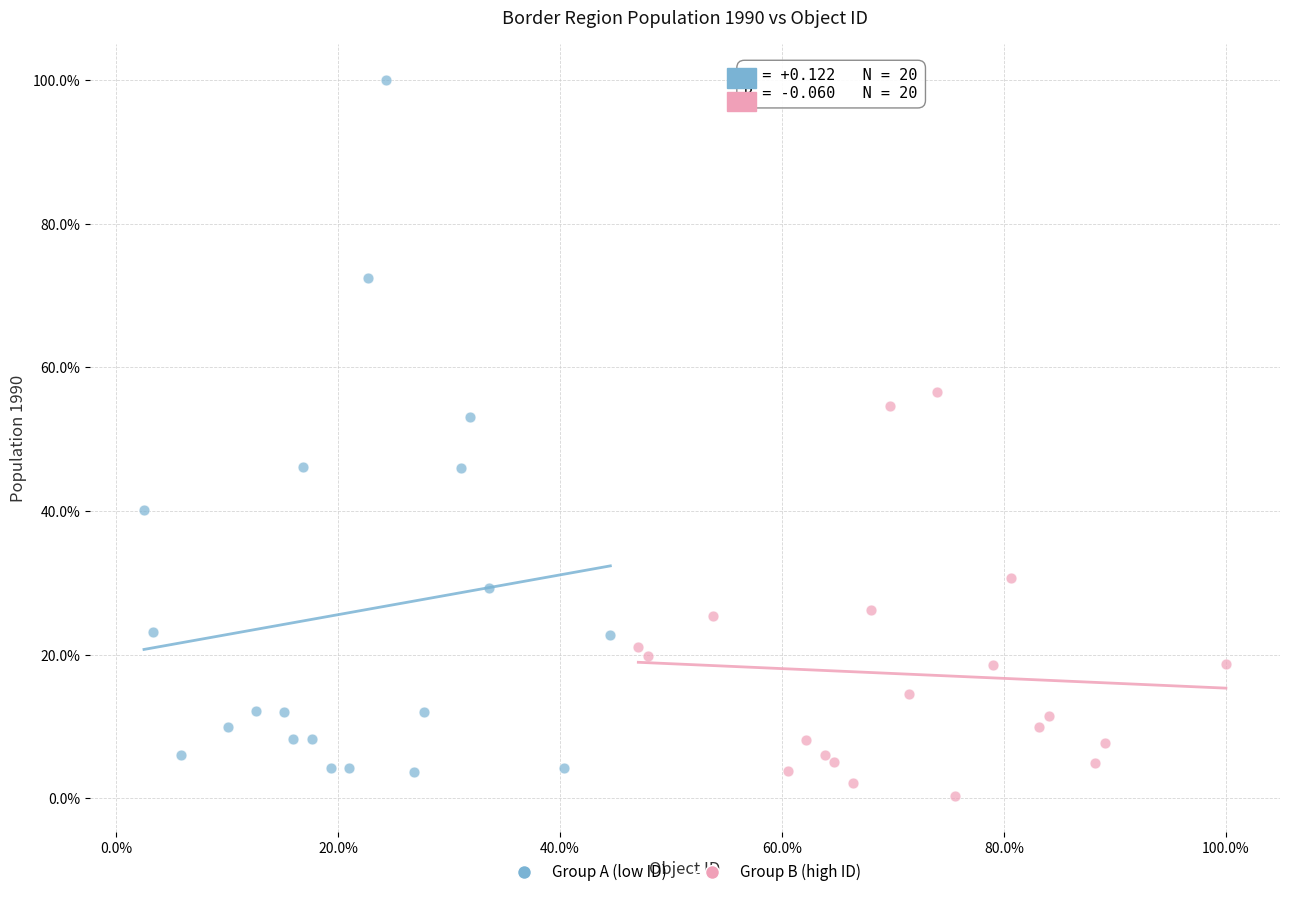

Which series has the widest spread of Y values?

Group A (low ID)